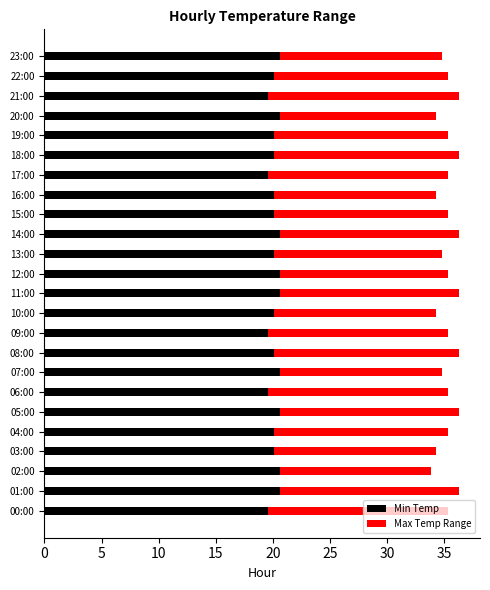

What value does the Min Temp series have at 01:00?

20.6